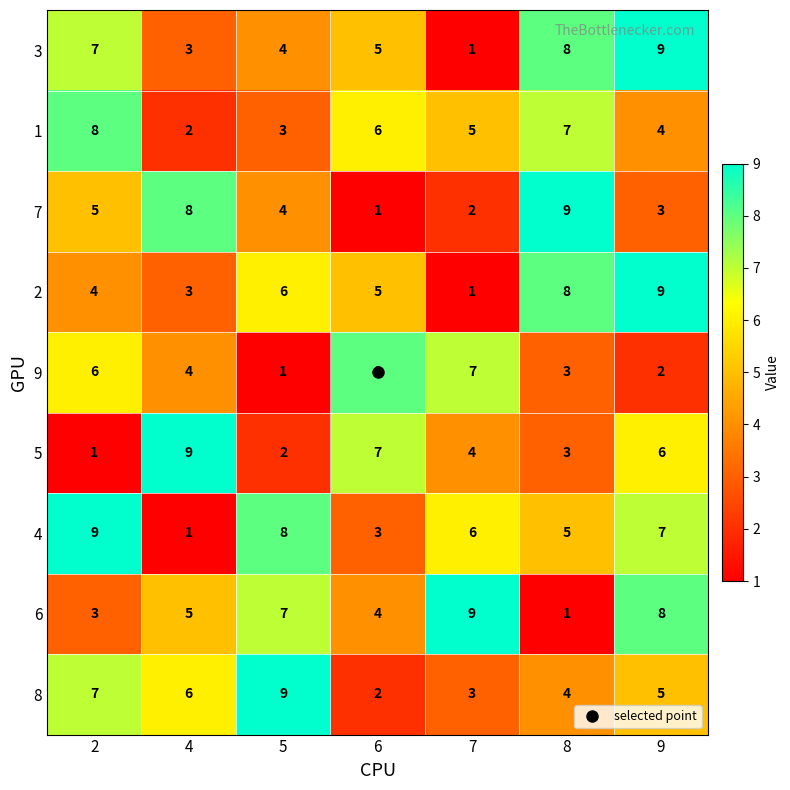

What is the difference between the highest and lowest values at 6?

7